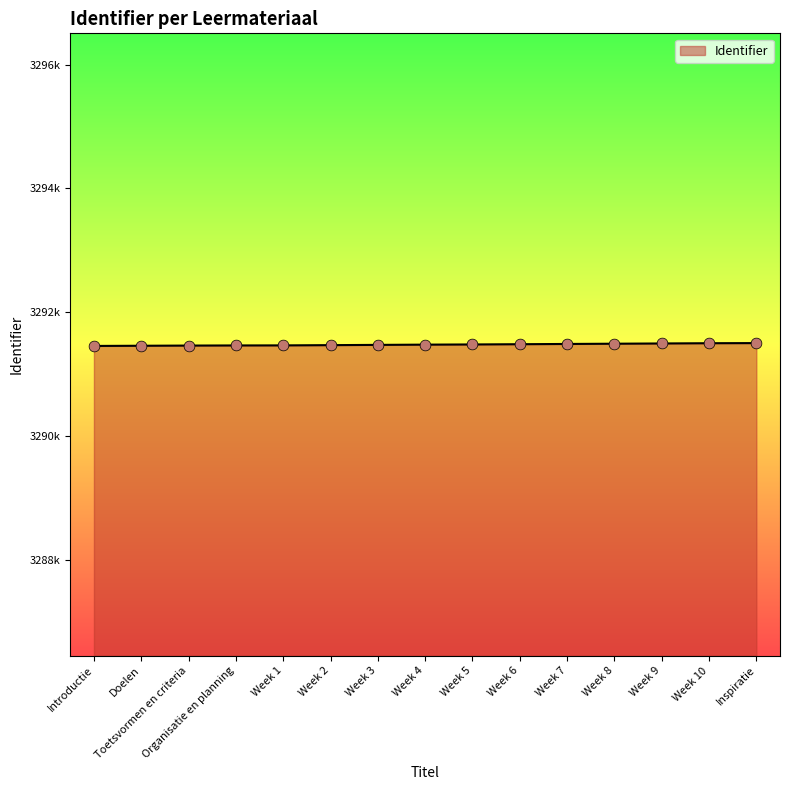

Which has a higher value, Organisatie en planning or Week 6?

Week 6